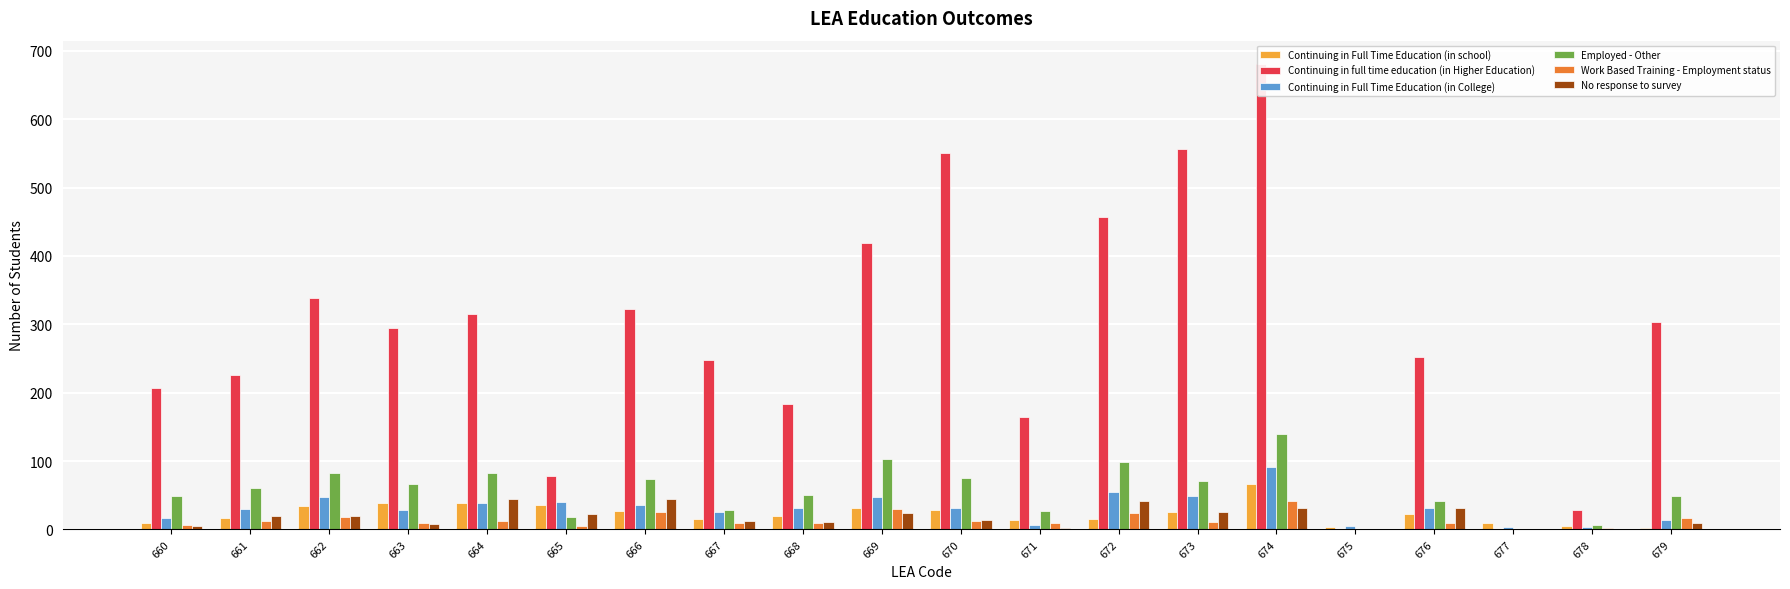

At which category is the sum across all series the highest?

674